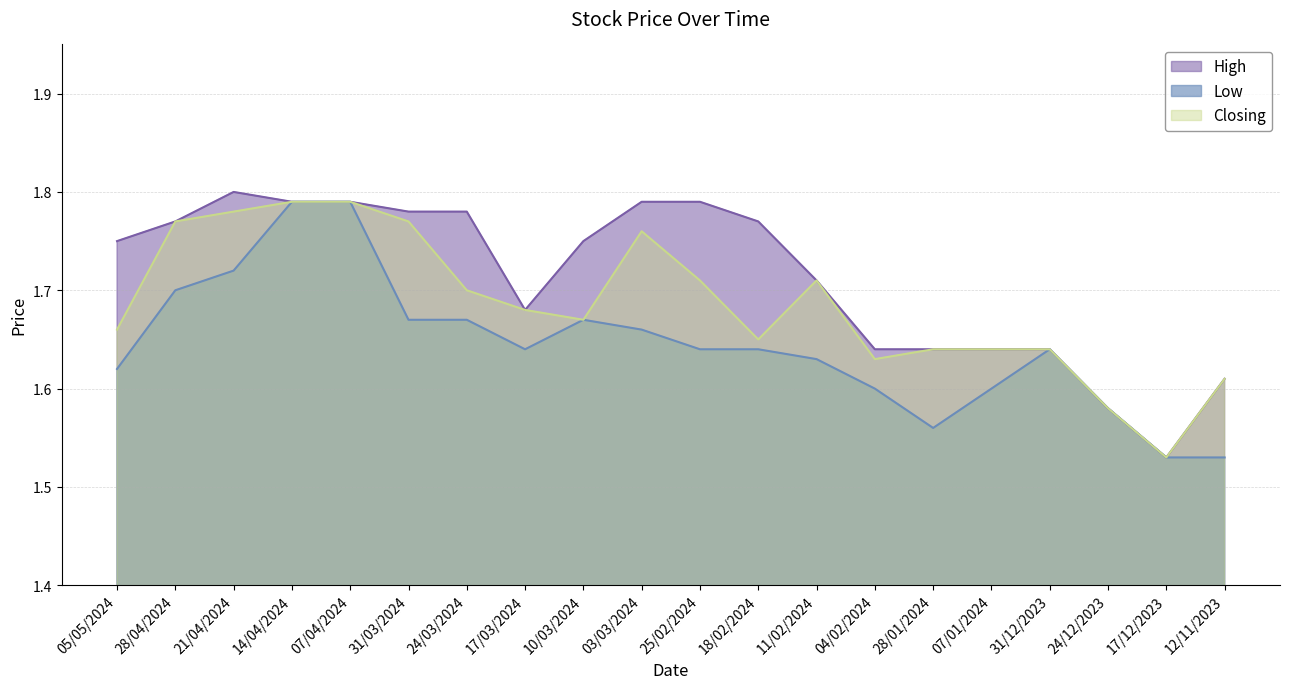

Between 28/04/2024 and 31/12/2023, which series saw the biggest shift?

High